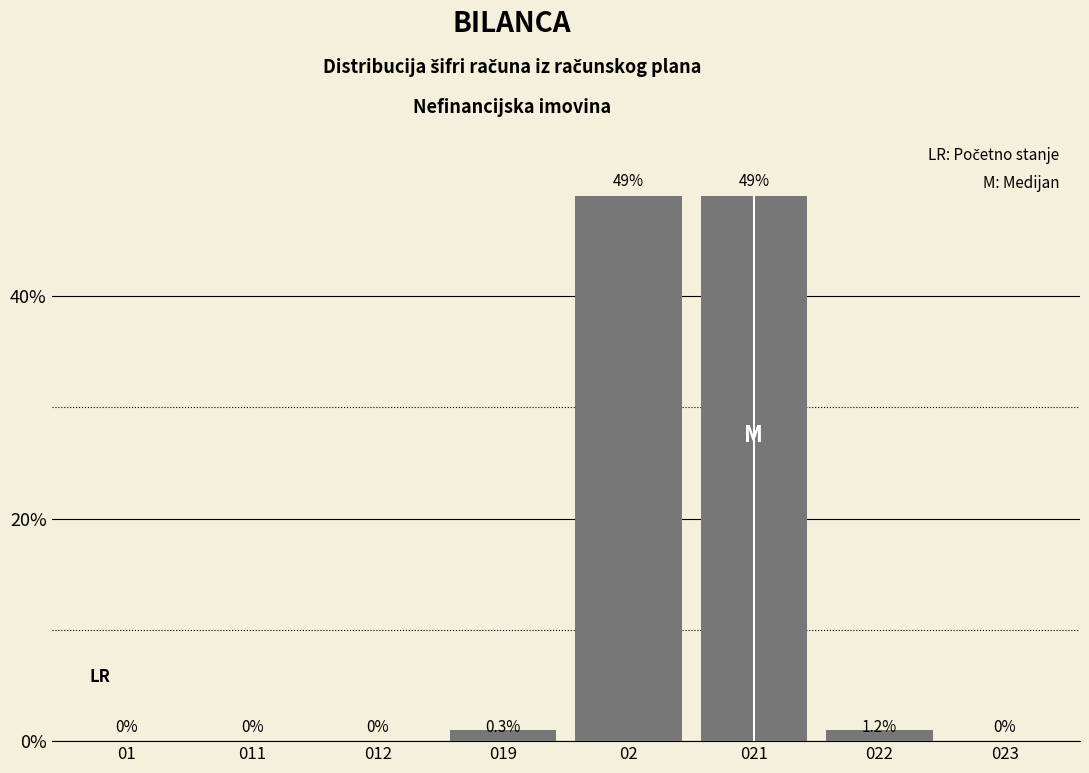

Reading right to left, extract all data points from this chart.

023=0	022=1	021=49	02=49	019=1	012=0	011=0	01=0